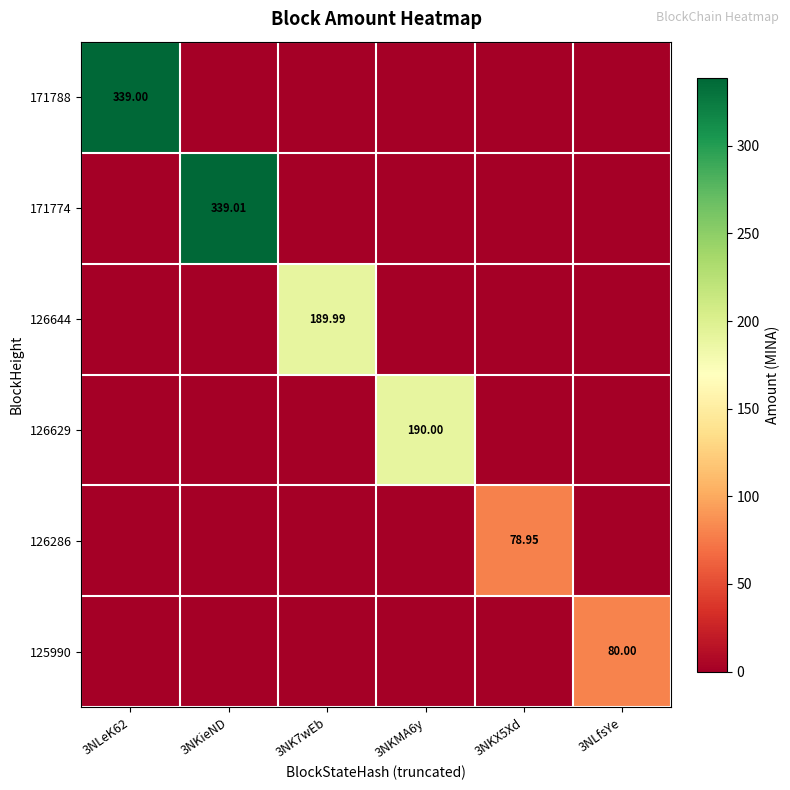

Which label corresponds to the smallest value in the chart?

3NKieND